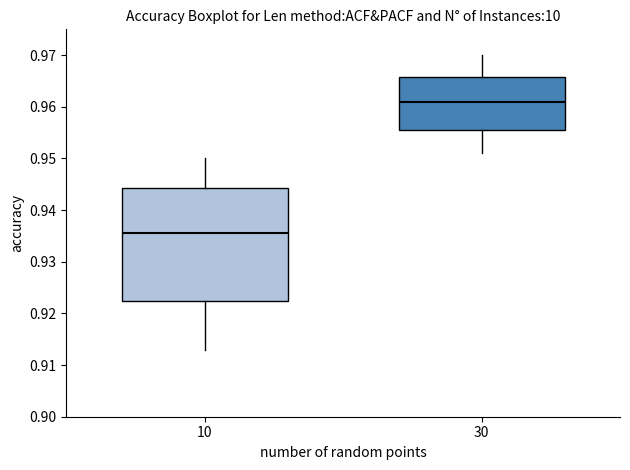

Reading left to right, read every box against the y-axis: the position of its median line, the range the box covers, and the ends of its whiskers. The values are not printed on the chart, so give them approximately, as read against the axis.

10: median 0.936, box 0.923 to 0.944, whiskers 0.913 to 0.950
30: median 0.961, box 0.956 to 0.966, whiskers 0.951 to 0.970